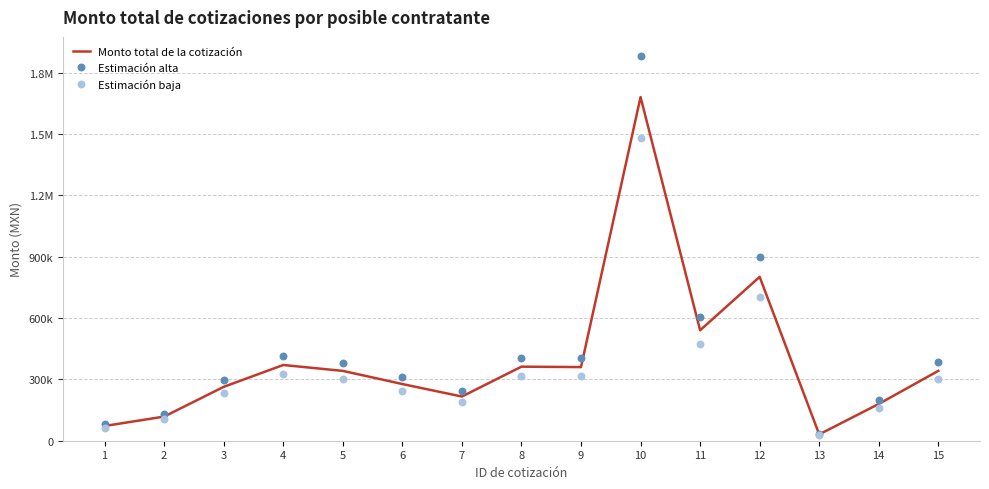

What are all the series names shown in the legend?

Monto total de la cotización, Estimación alta, Estimación baja